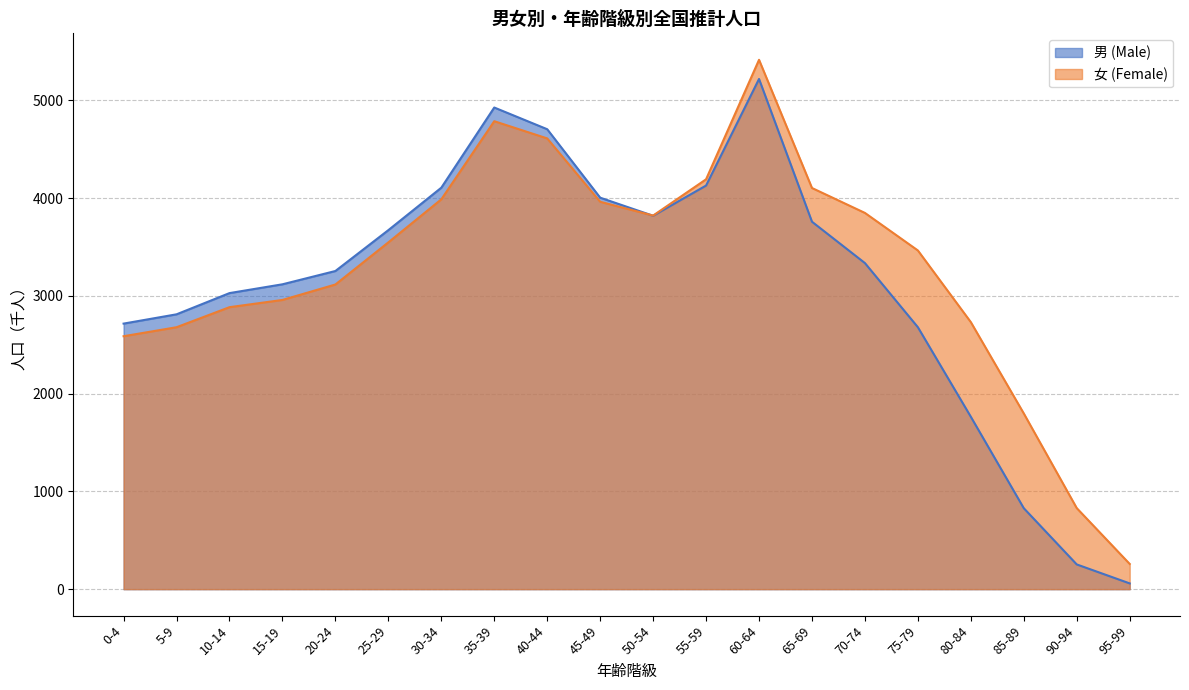

Which category has the highest value in the 女 (Female) series?

60-64